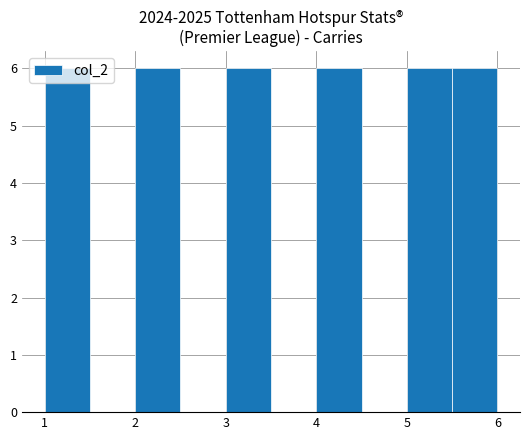

Reading left to right, list every bar in this chart as the range it spans on the x-axis followed by its height. The values are not printed on the chart, so give them approximately, as read against the axis.

1.0 to 1.5: 6
1.5 to 2.0: 0
2.0 to 2.5: 6
2.5 to 3.0: 0
3.0 to 3.5: 6
3.5 to 4.0: 0
4.0 to 4.5: 6
4.5 to 5.0: 0
5.0 to 5.5: 6
5.5 to 6.0: 6